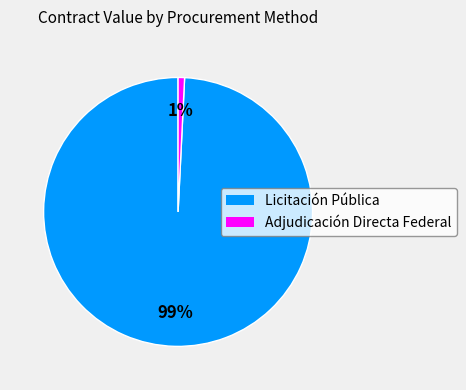

To the nearest percent, what is the average slice percentage?

50%